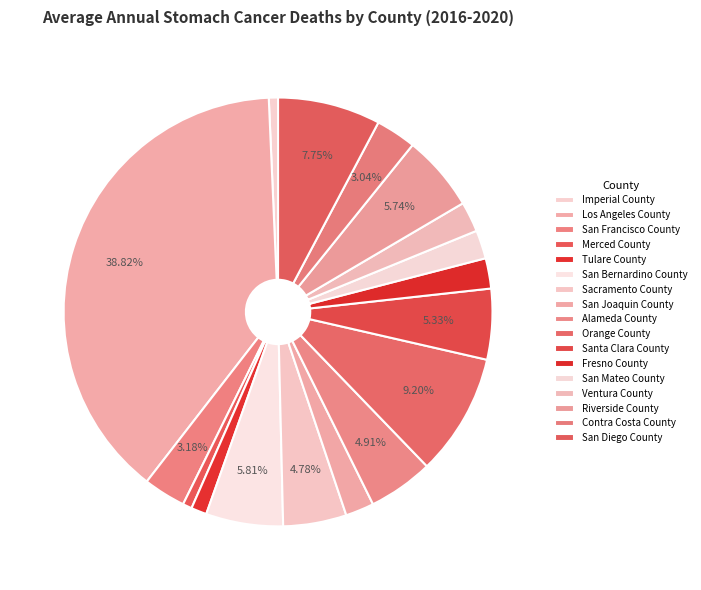

Does any single category account for the majority?

No